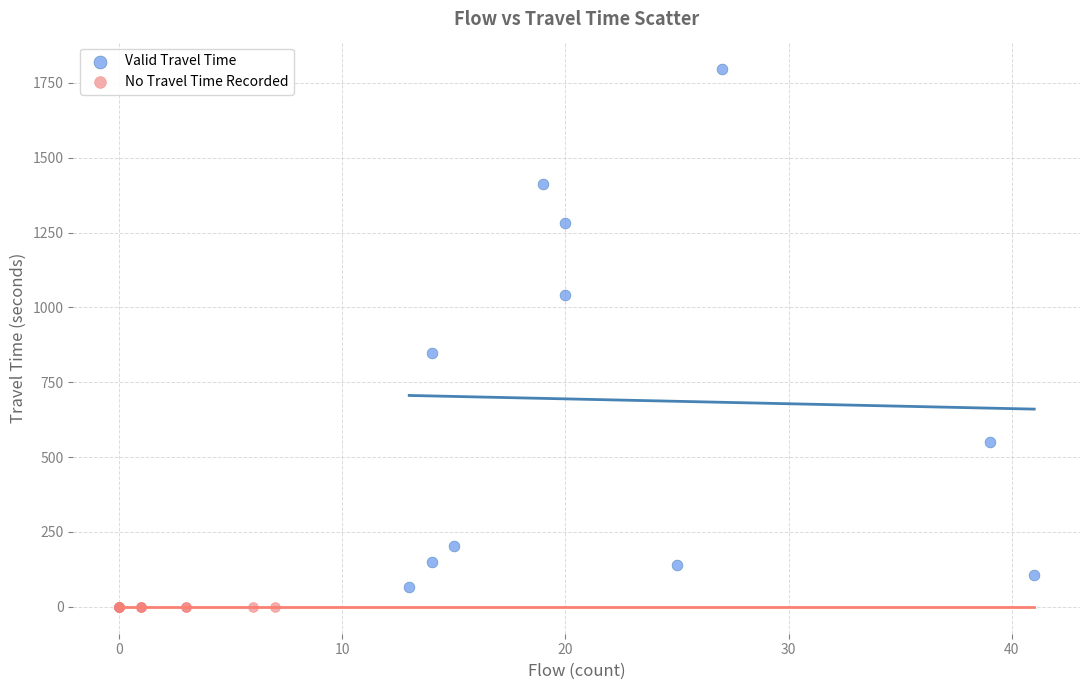

Which series contains the highest Y value?

Valid Travel Time